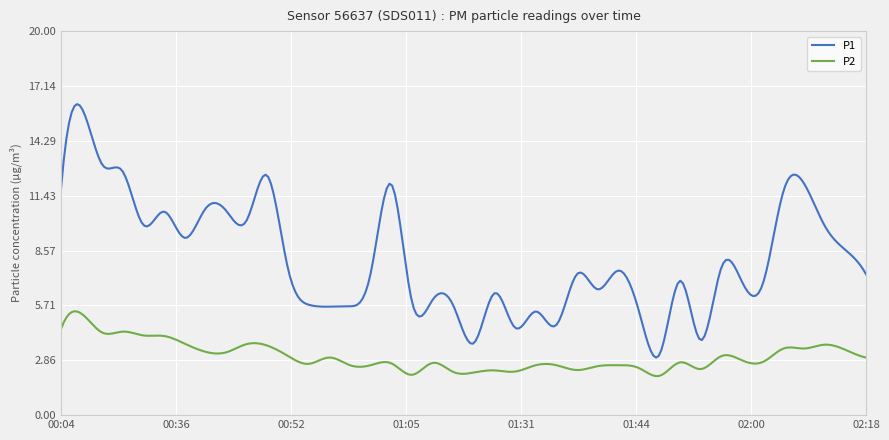

True or false: P2 and P1 intersect in this chart.

False